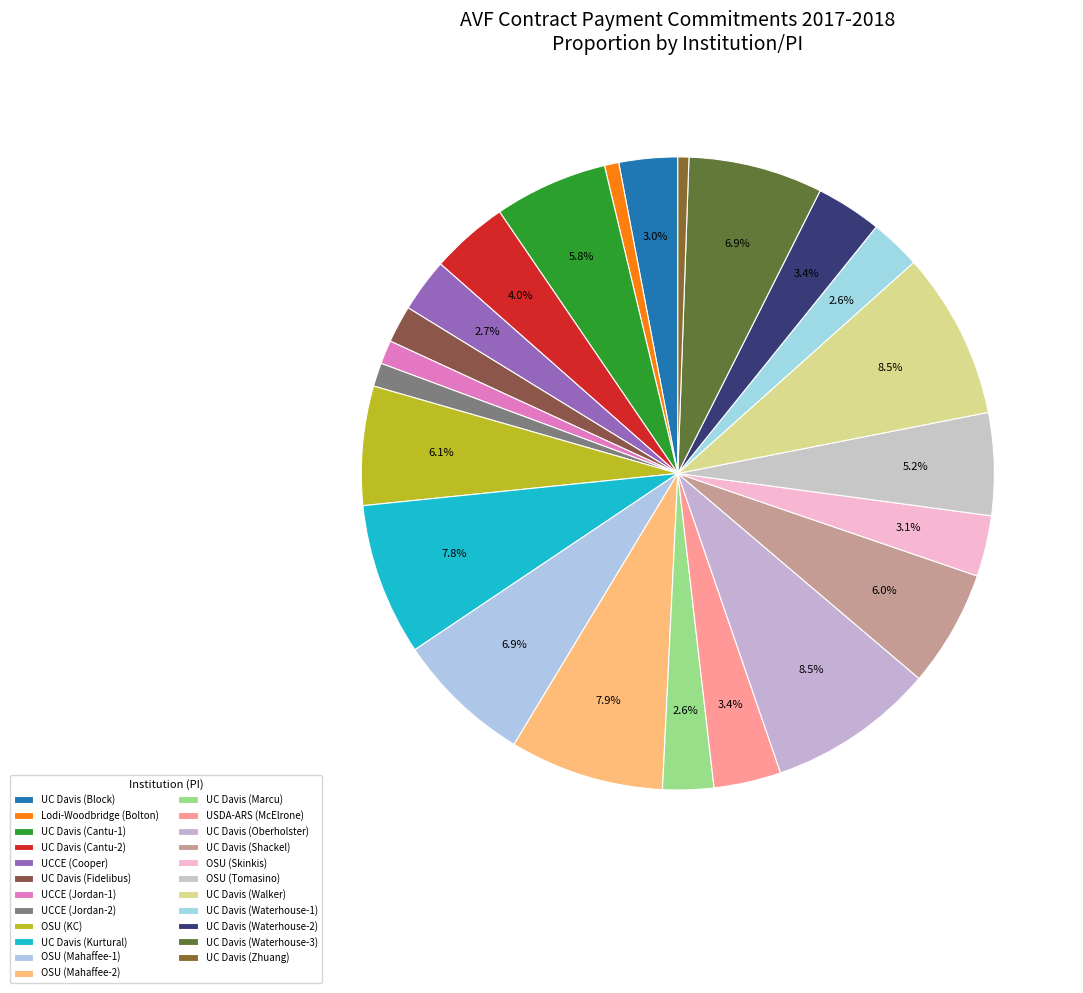

Count the number of slices in the pie.

23